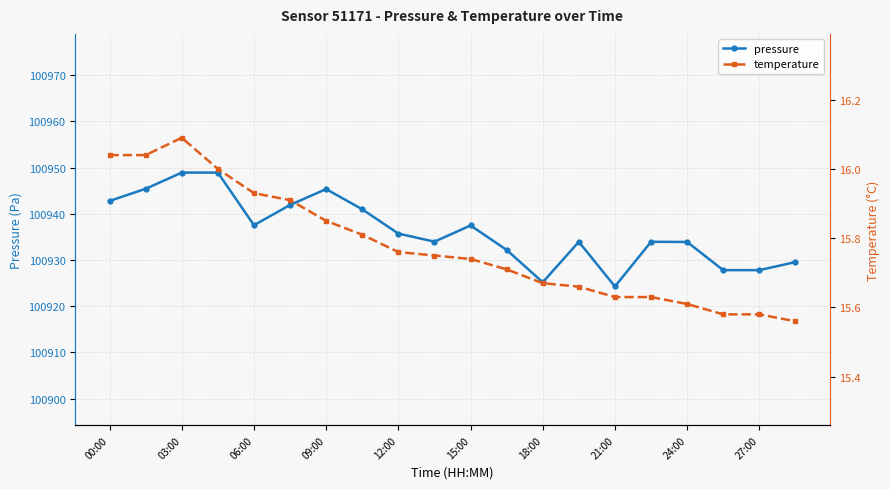

What is the minimum value shown in the chart?

15.6